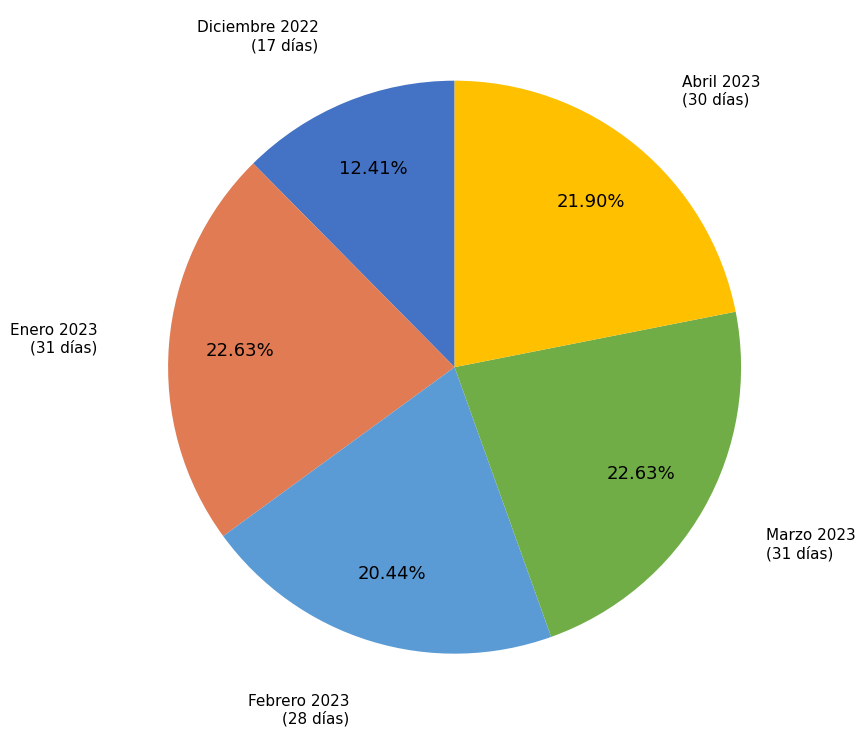

Is there a majority slice in this chart?

No